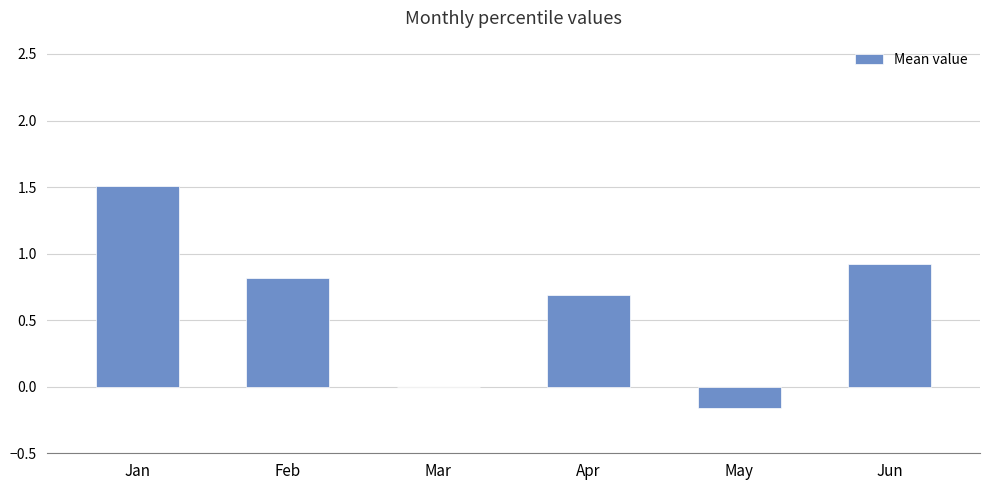

What is the maximum value shown in the chart?

1.5